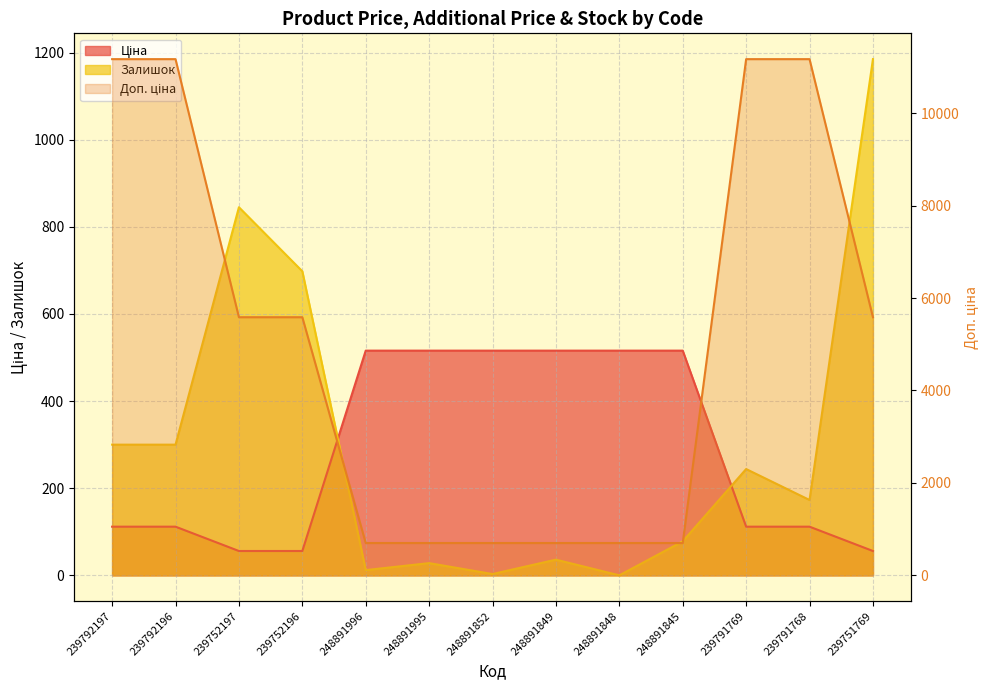

How many data points in Залишок are above 173?

6